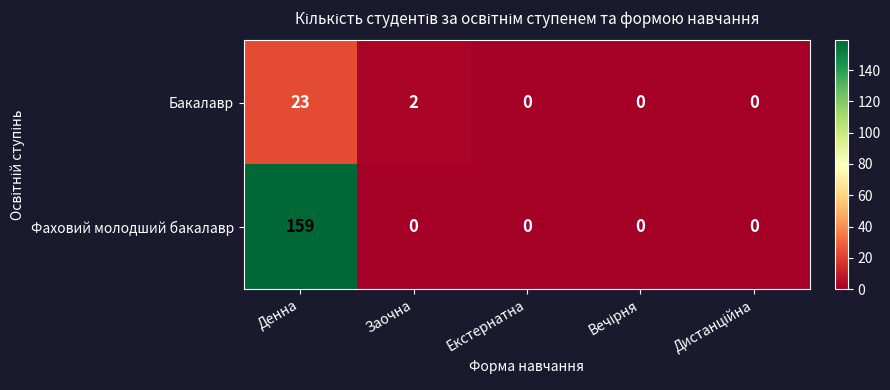

What is the sum of all Бакалавр values?

25